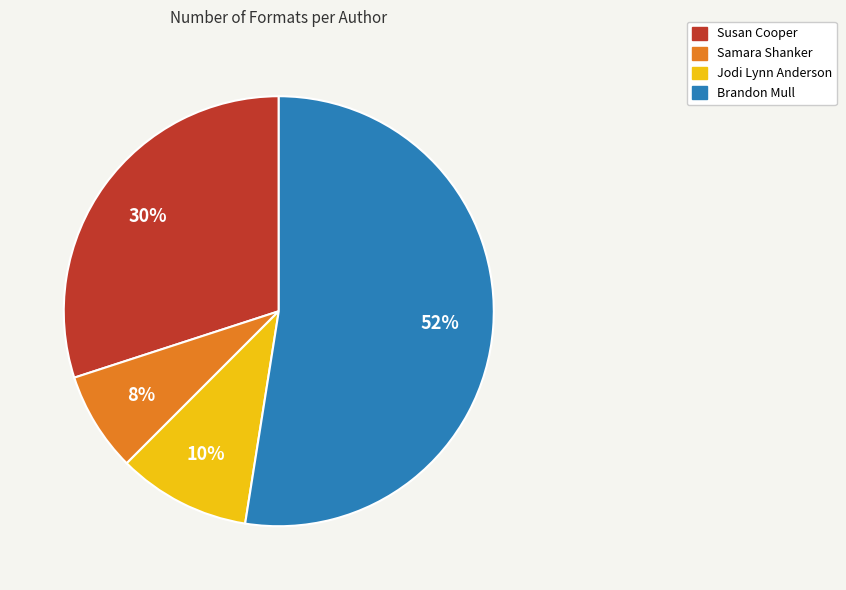

Is there a majority slice in this chart?

Yes